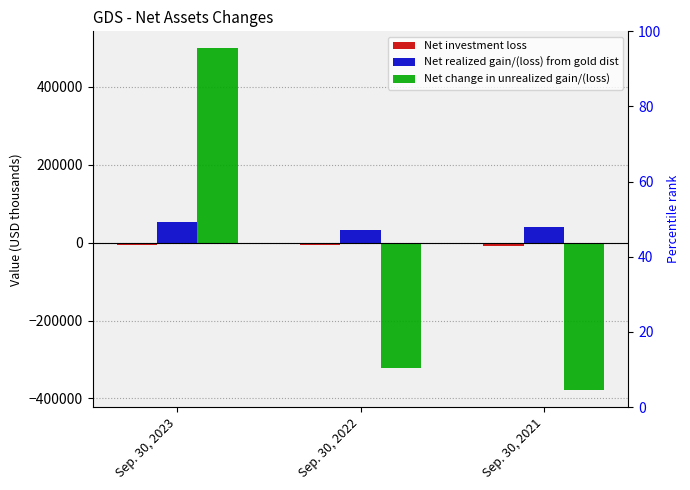

What is the approximate value of Net change in unrealized gain/(loss) at Sep. 30, 2021, to the nearest 10?

-378400